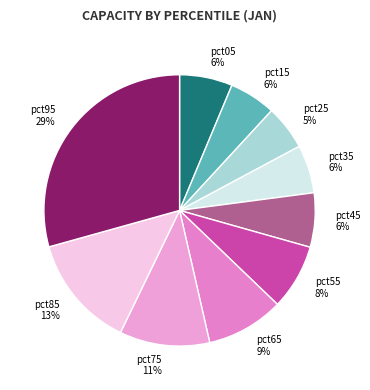

Is there a majority slice in this chart?

No